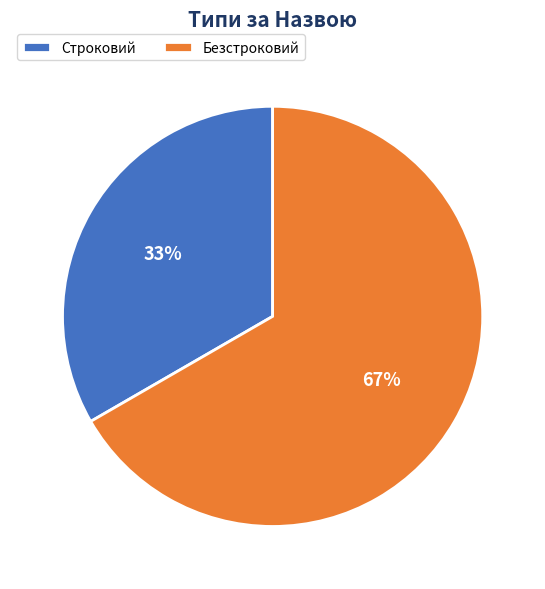

Which slice is the largest?

Безстроковий